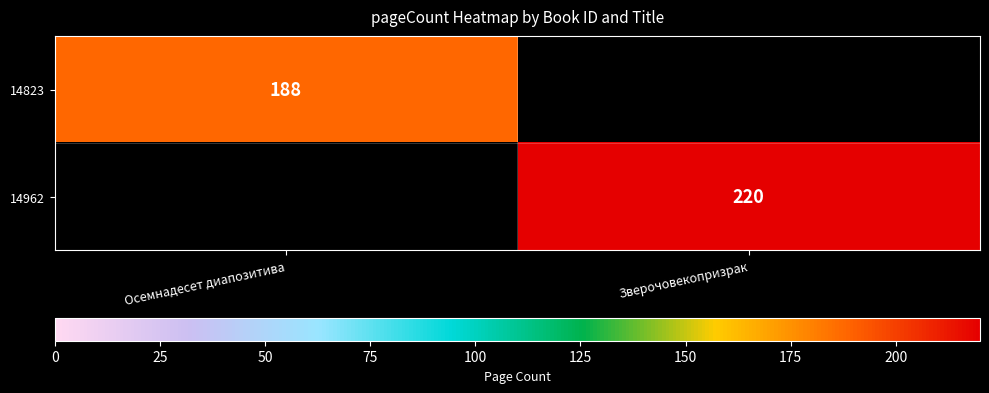

The 14962 series shows 115 at Зверочовекопризрак. True or false?

False